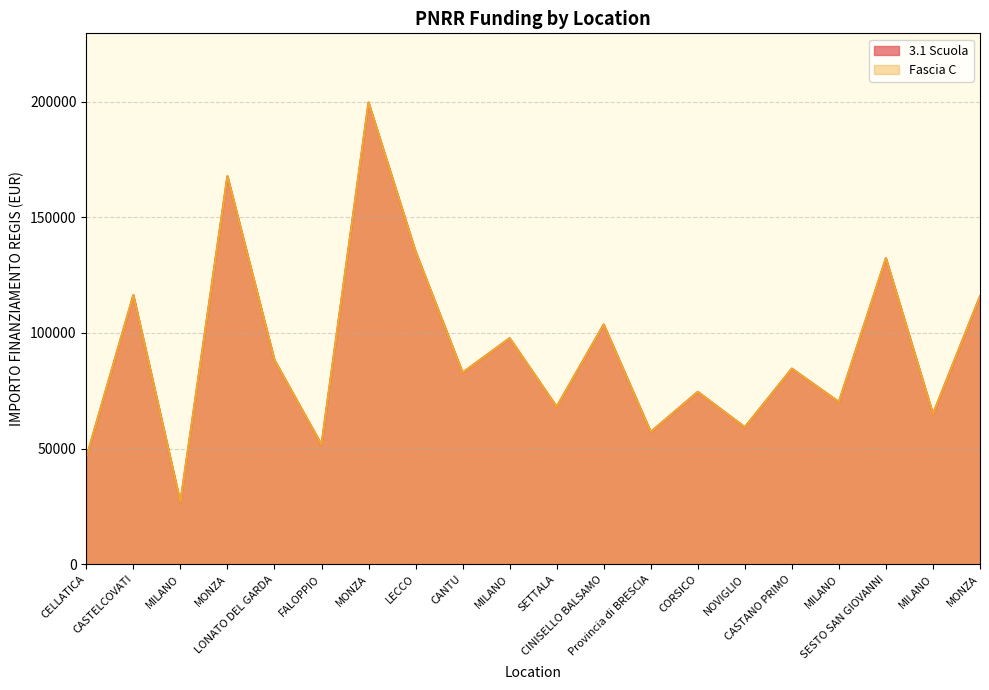

At how many categories does at least one series exceed 145564?

2